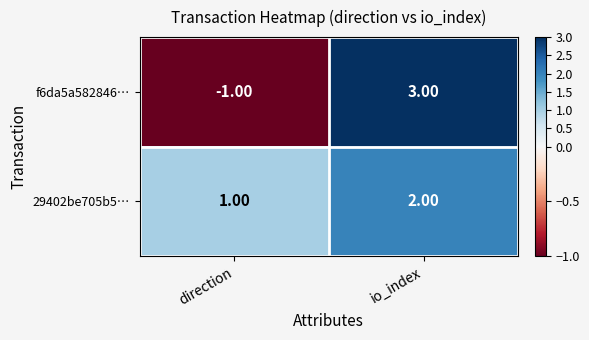

What is the sum of the 29402be705b5… values at direction and io_index?

3